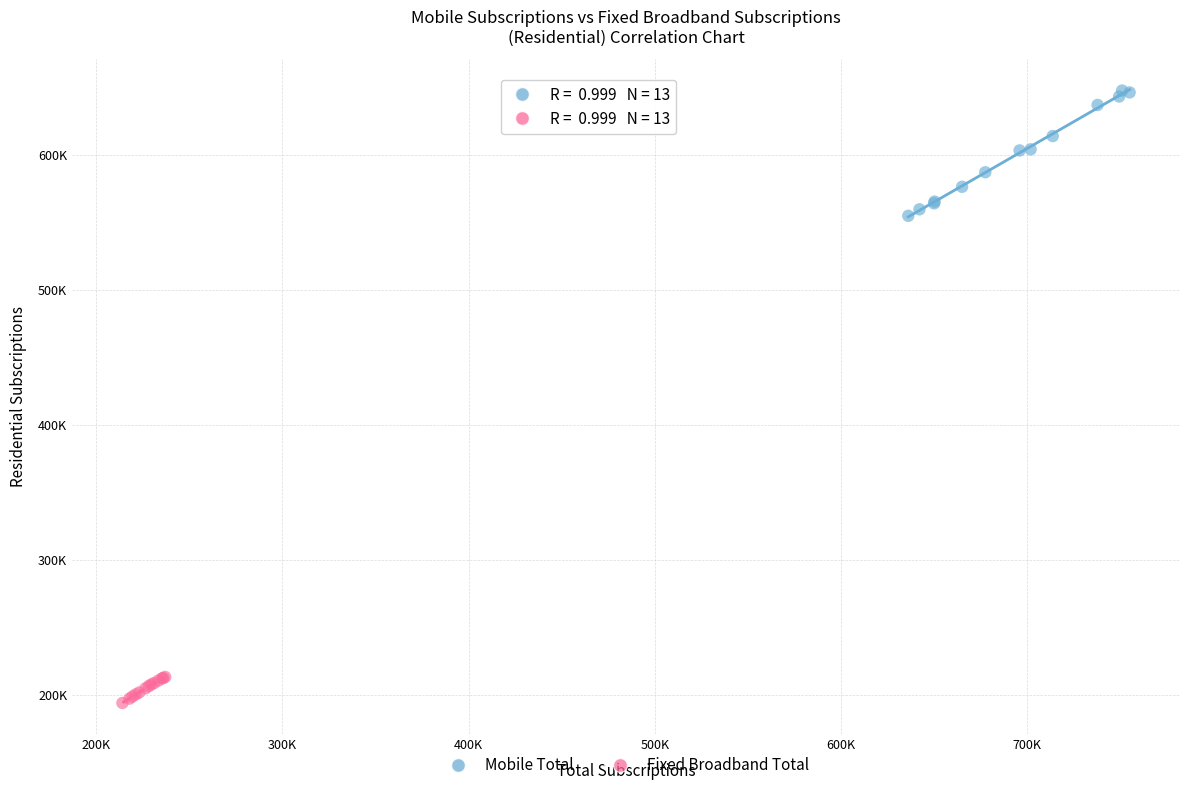

Which series has the largest Y range (max minus min)?

Mobile Total